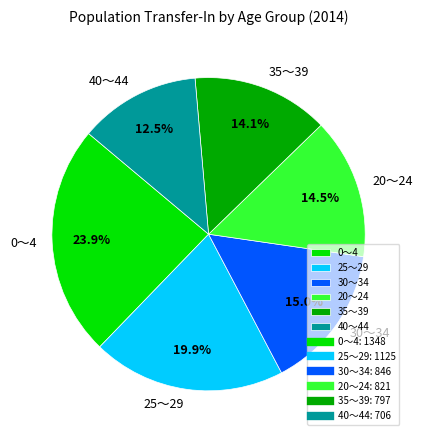

Which category has the biggest portion of the pie?

0～4